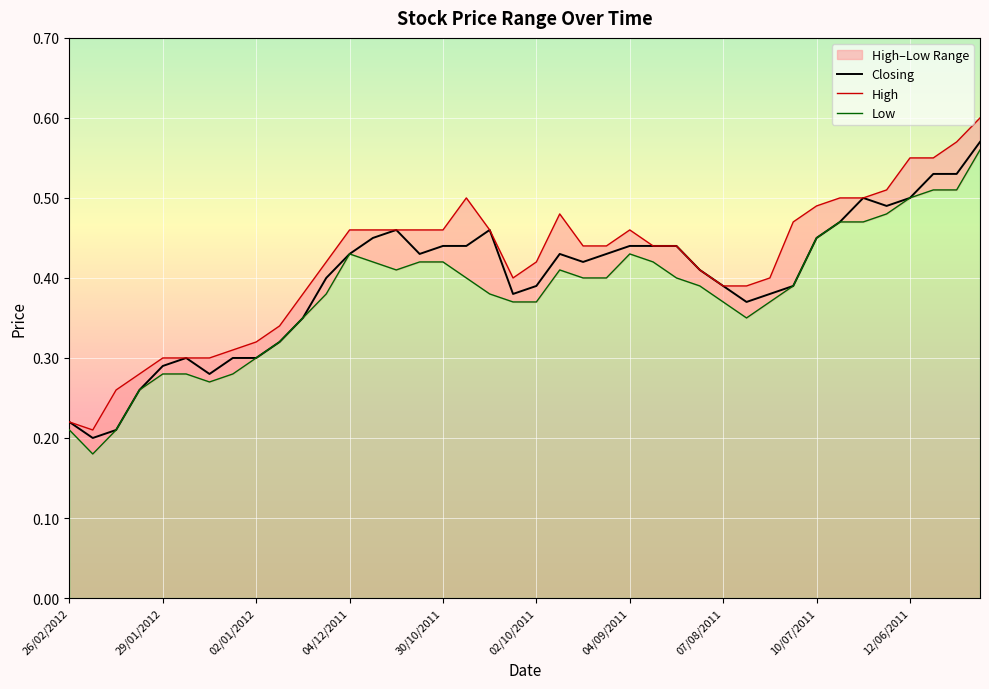

Is it true that Closing equals 0.2 at 29/01/2012?

False